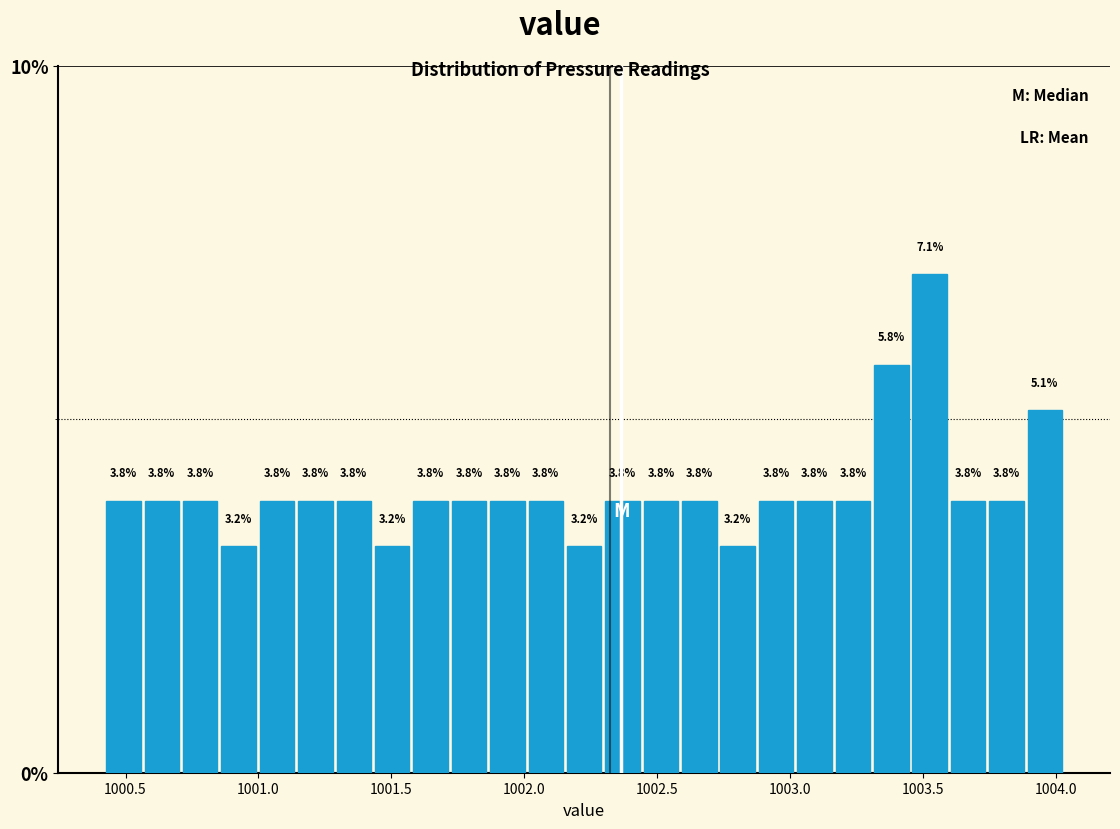

Around what value on the x-axis is the tallest bar? Give the approximate position of its centre, as read against the axis.

1003.50